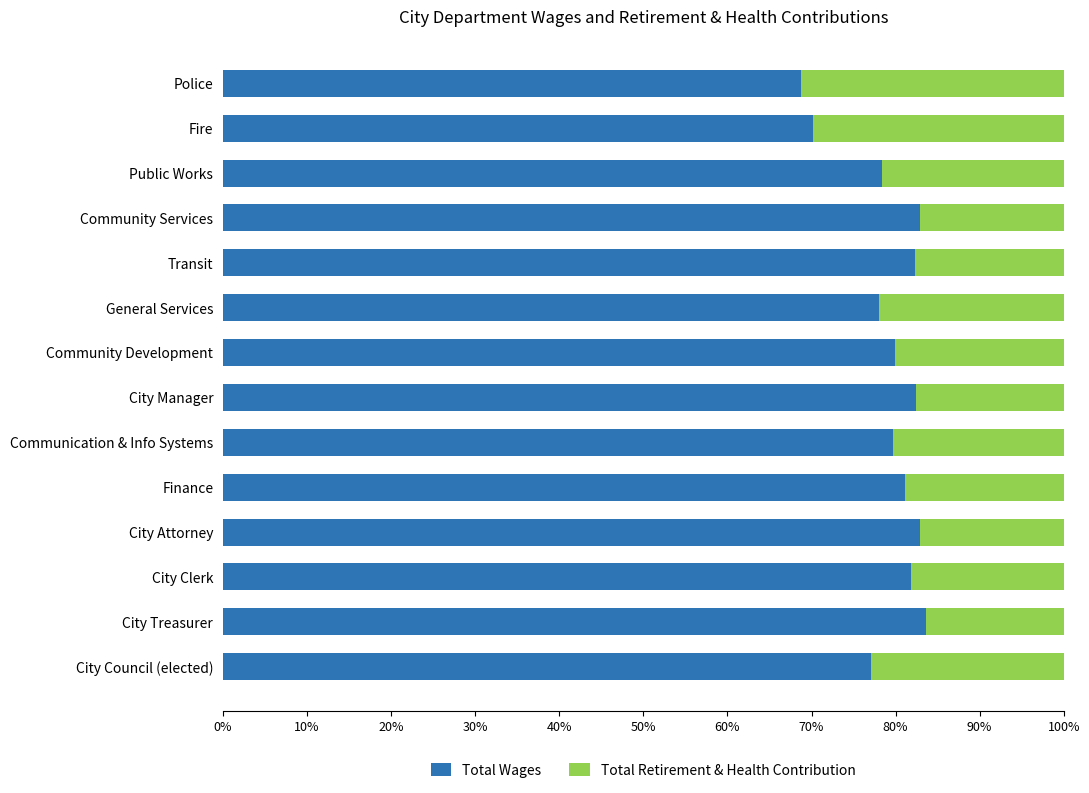

What is the average value of the Total Wages series?

79.2